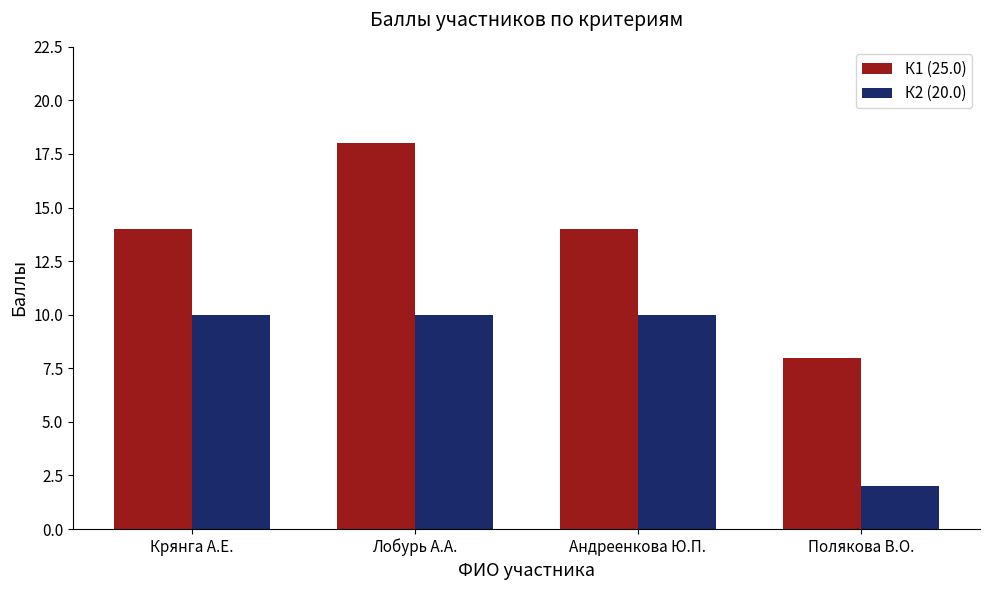

At Андреенкова Ю.П., list the series in order from largest to smallest.

К1 (25.0), К2 (20.0)